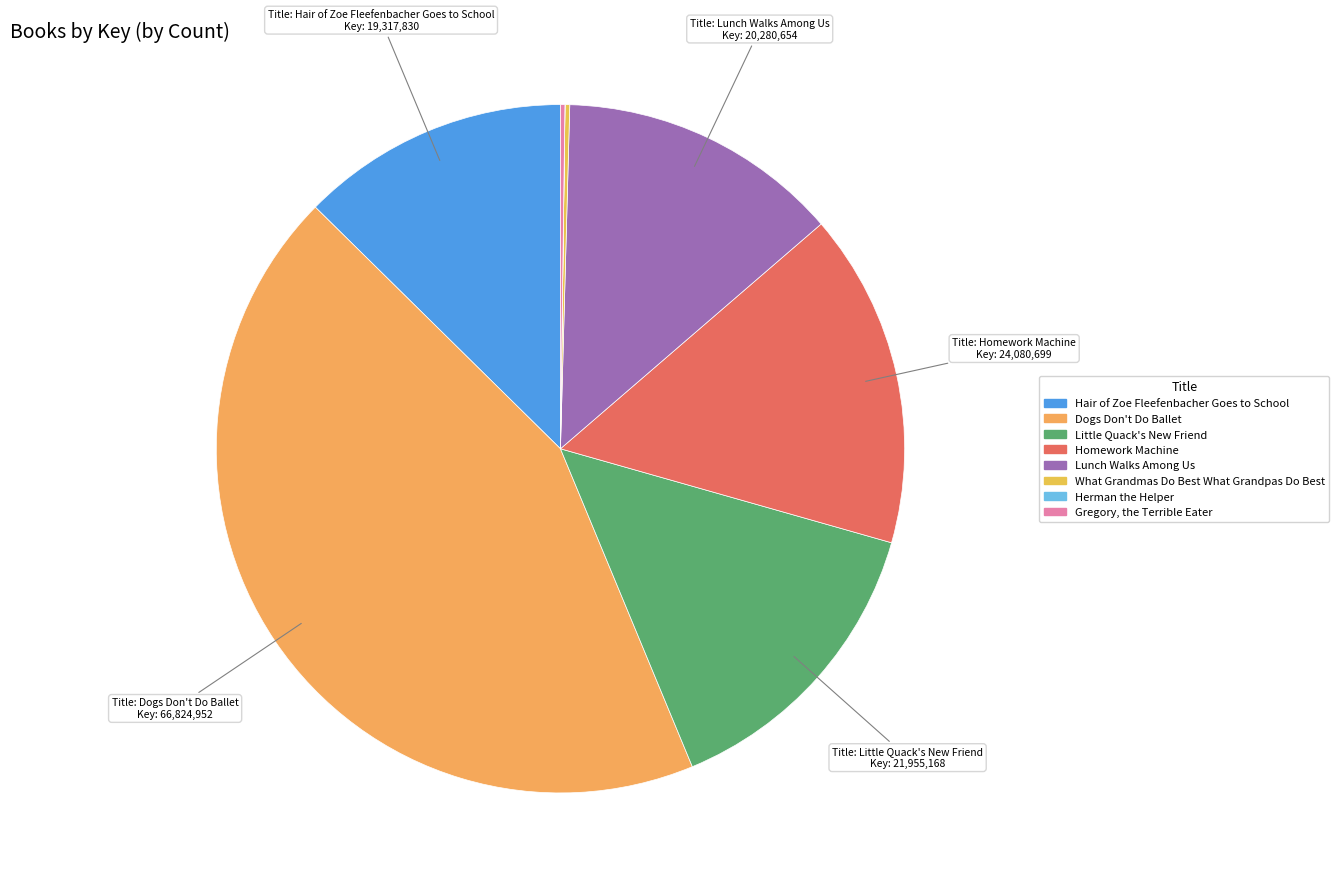

Between Little Quack's New Friend and Herman the Helper, which is larger?

Little Quack's New Friend